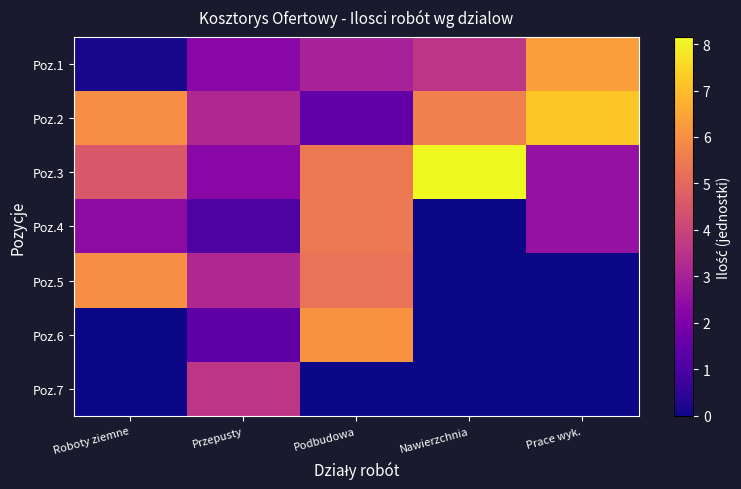

Which series has the largest total across all categories?

Poz.2